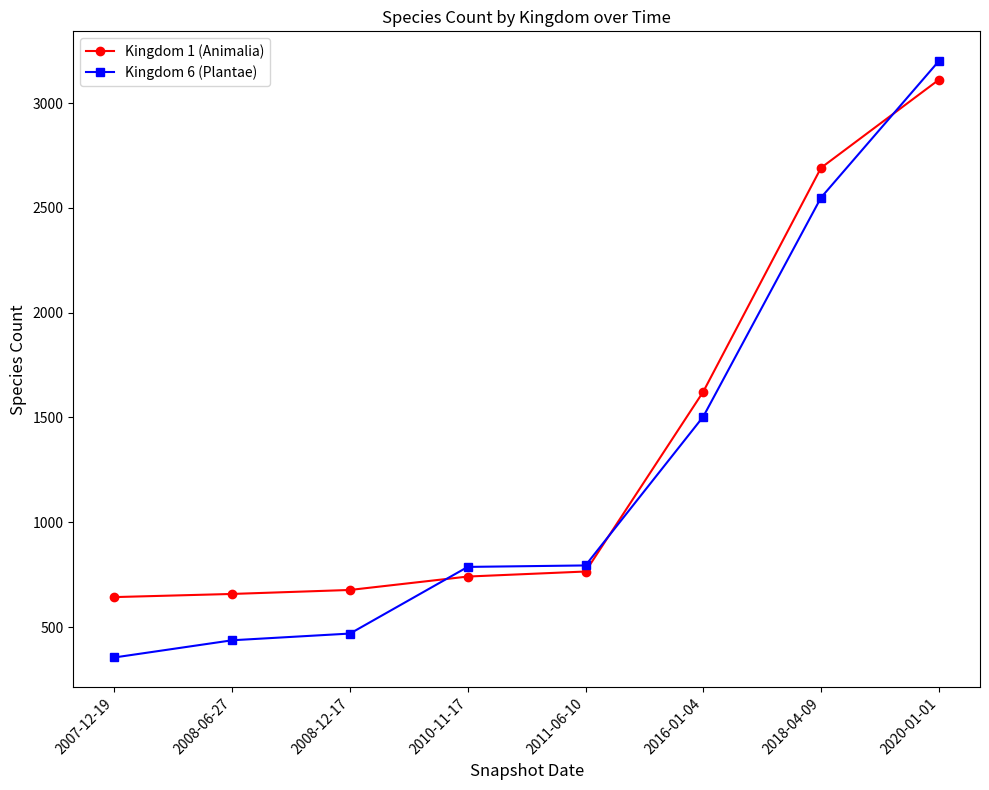

True or false: Kingdom 6 (Plantae) has a value of 469 at 2008-12-17.

True